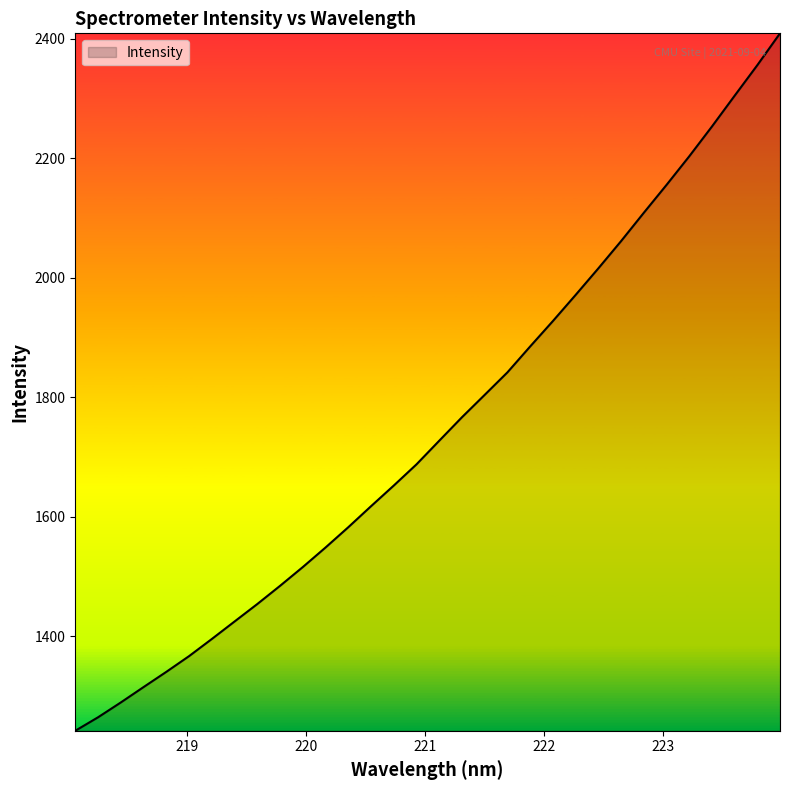

What is the minimum value shown in the chart?

1241.8